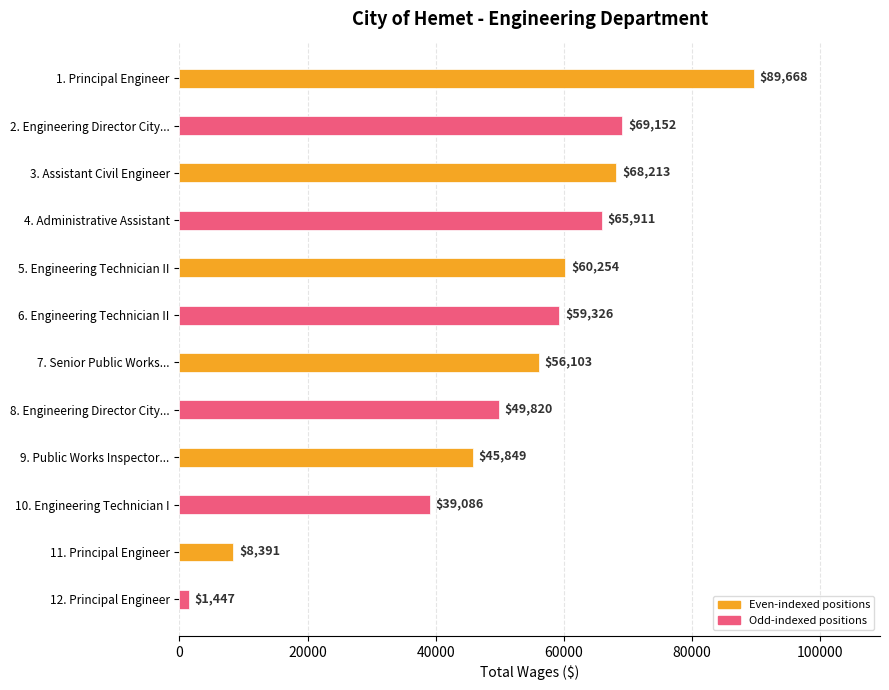

What is the sum of all values?

613220